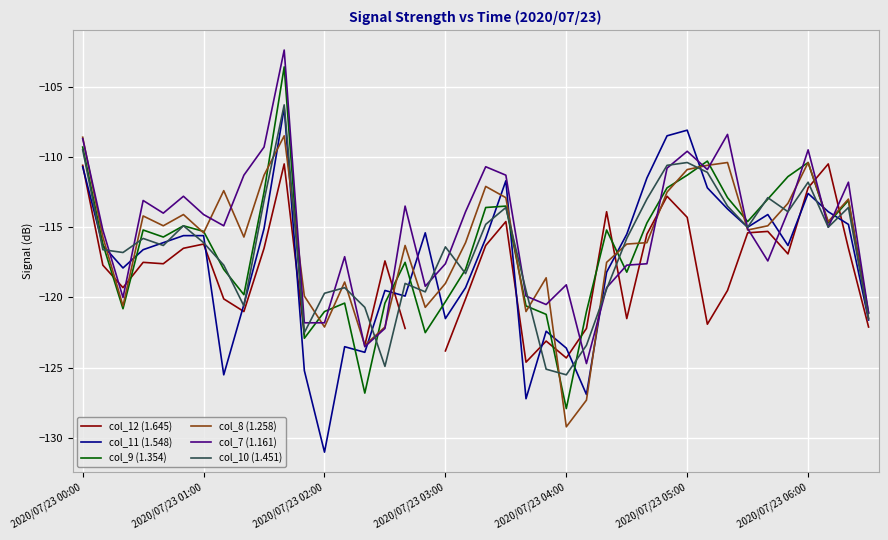

What is the lowest value of the col_9 (1.354) series?

-127.9